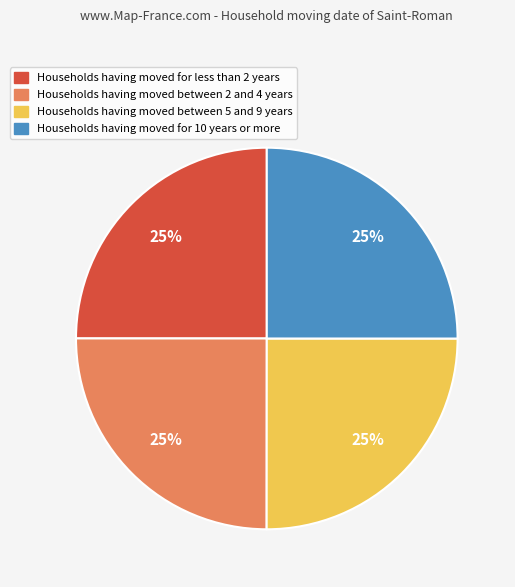

To the nearest percent, what is the average slice percentage?

25%